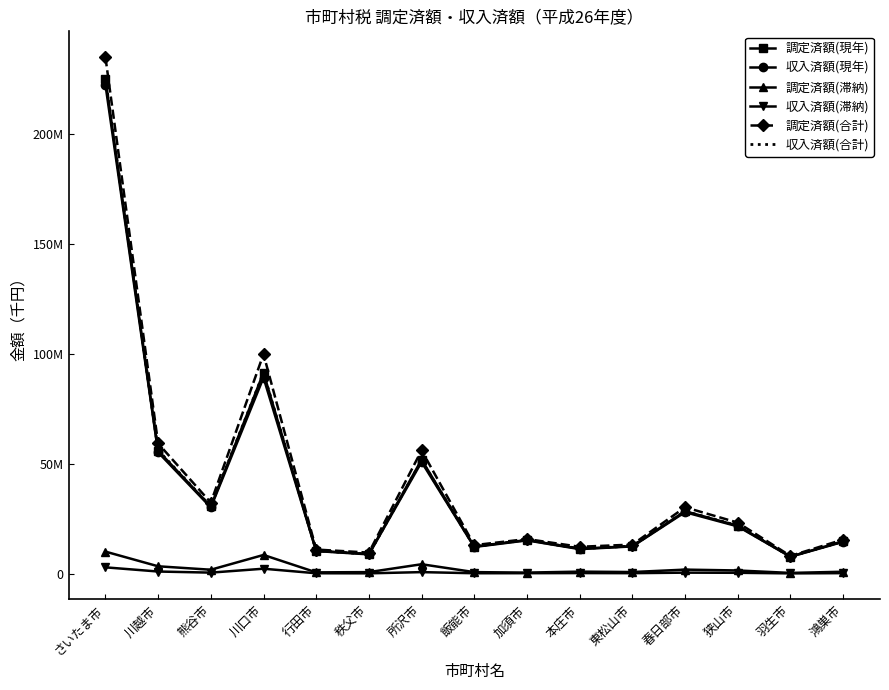

At which category is the sum across all series the highest?

さいたま市